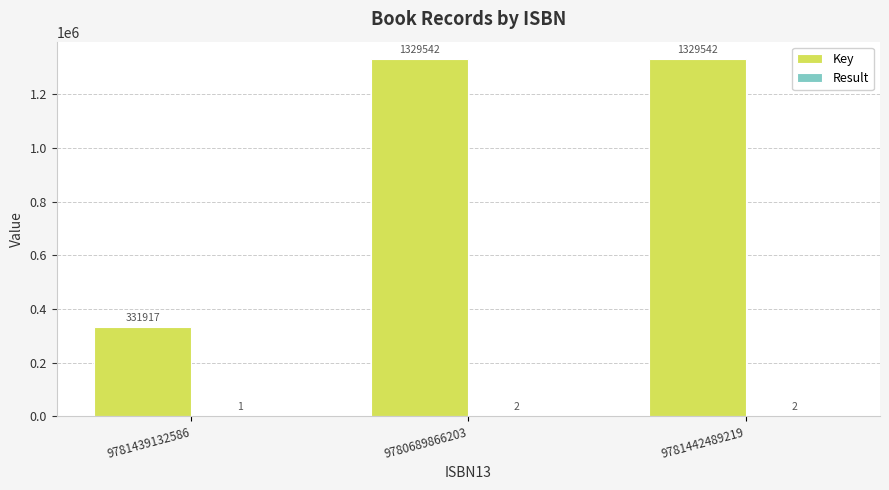

What is the greatest value displayed?

1329542